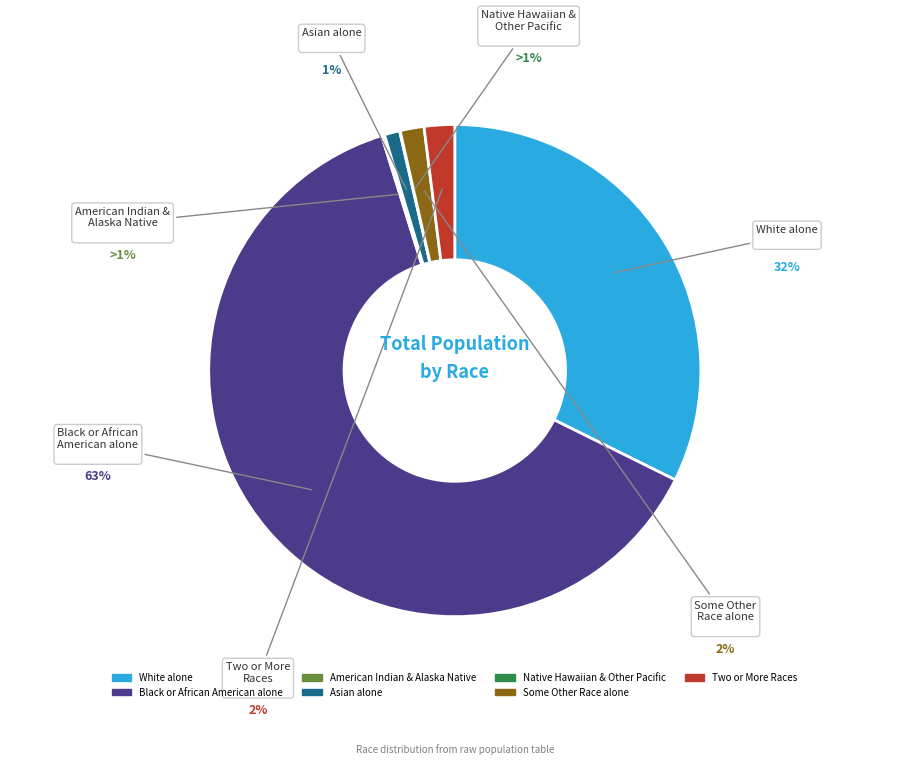

To the nearest percent, what is the difference between the Asian alone and American Indian and Alaska Native slice percentages?

1%